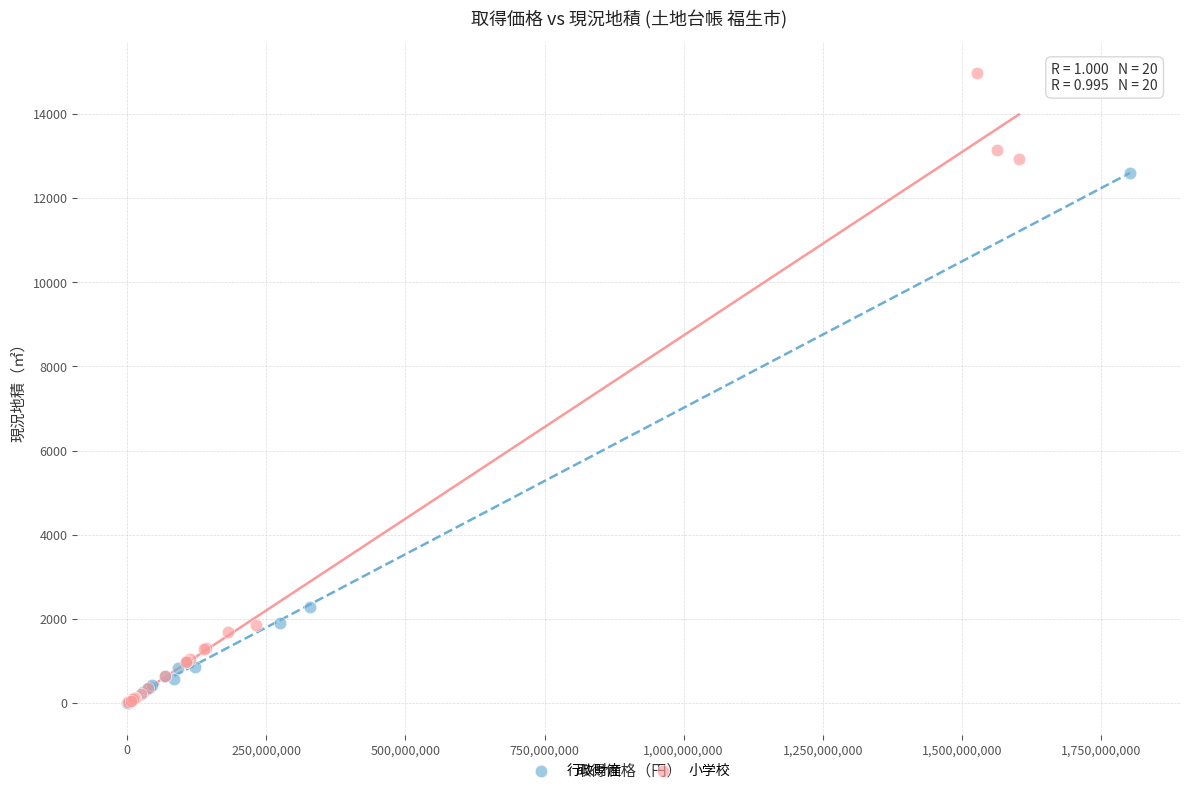

Which series reaches the maximum Y coordinate?

小学校